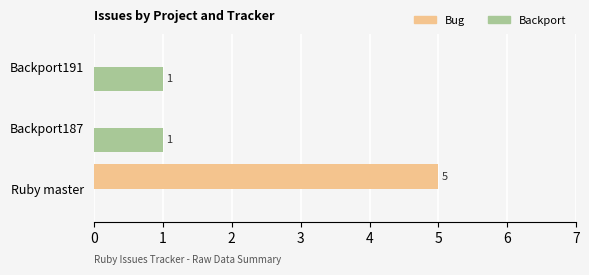

What is the sum of all Bug values?

5